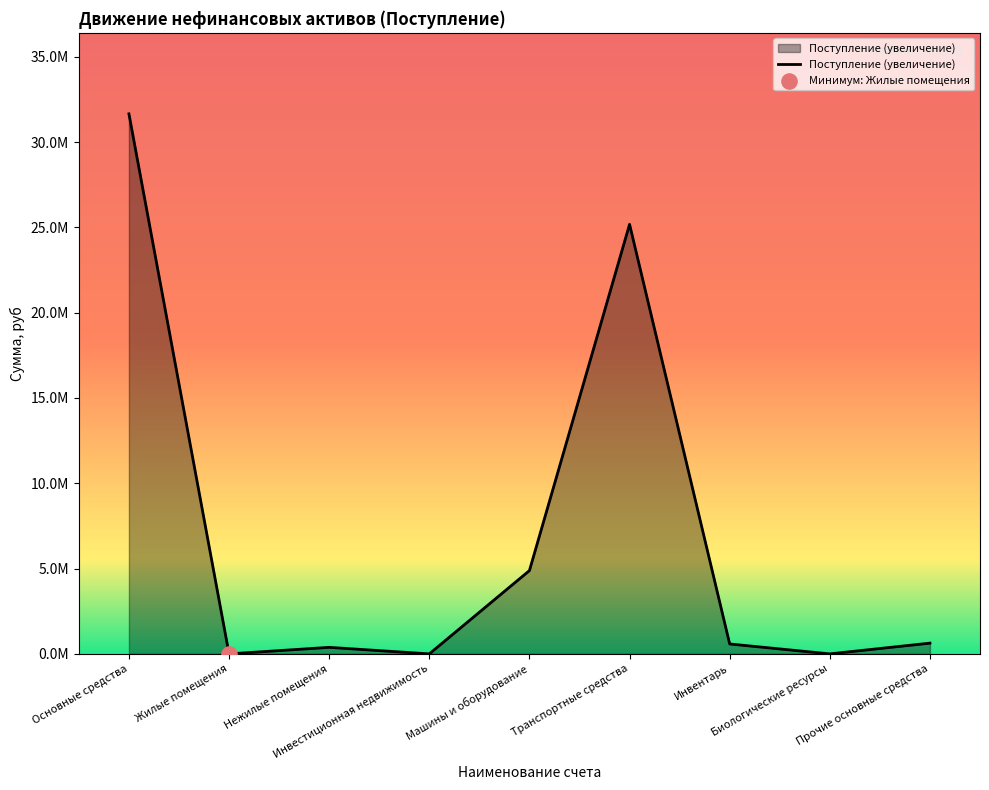

What is the change in value from Основные средства to Прочие основные средства?

-31020555.0